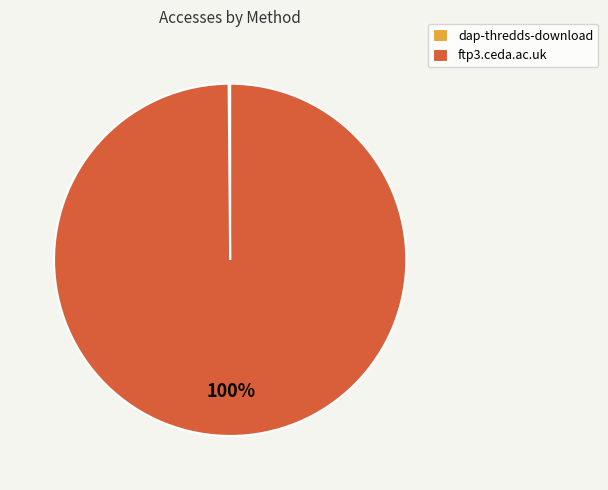

Which category has the biggest portion of the pie?

ftp3.ceda.ac.uk